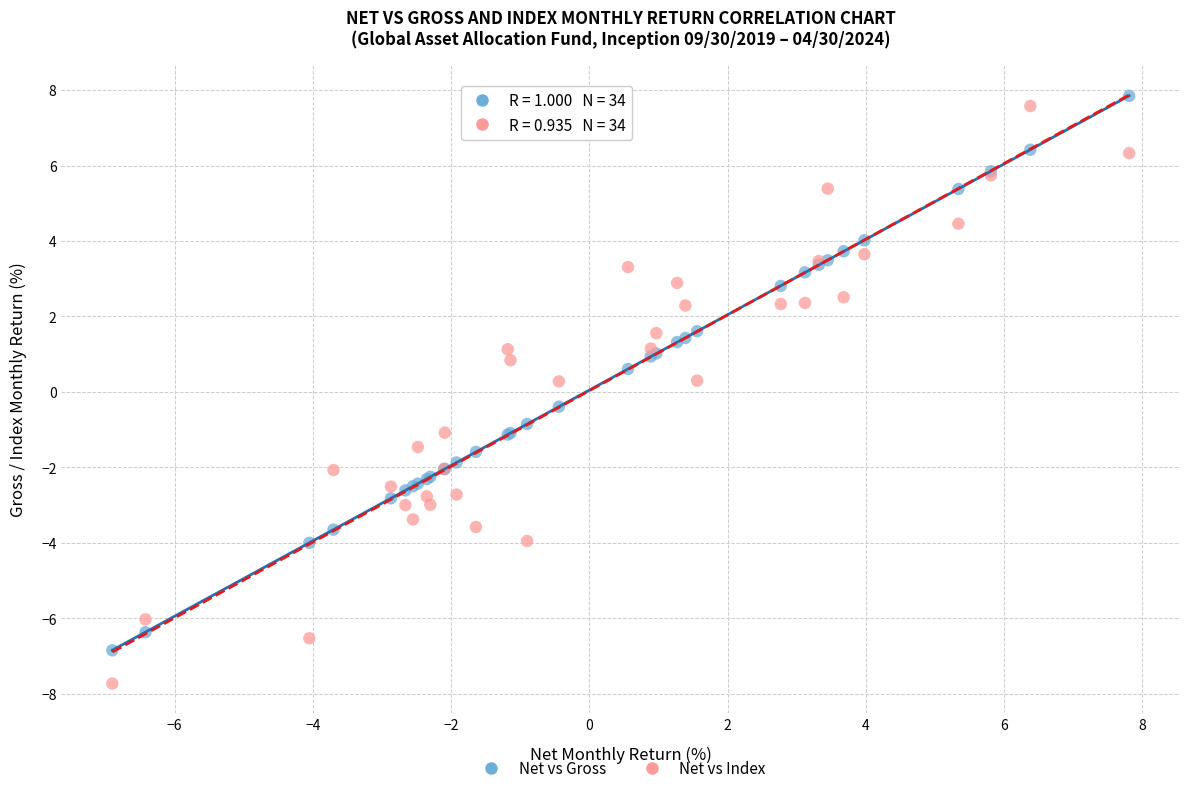

What is the X range (max minus min) for the scatter plot?

14.7